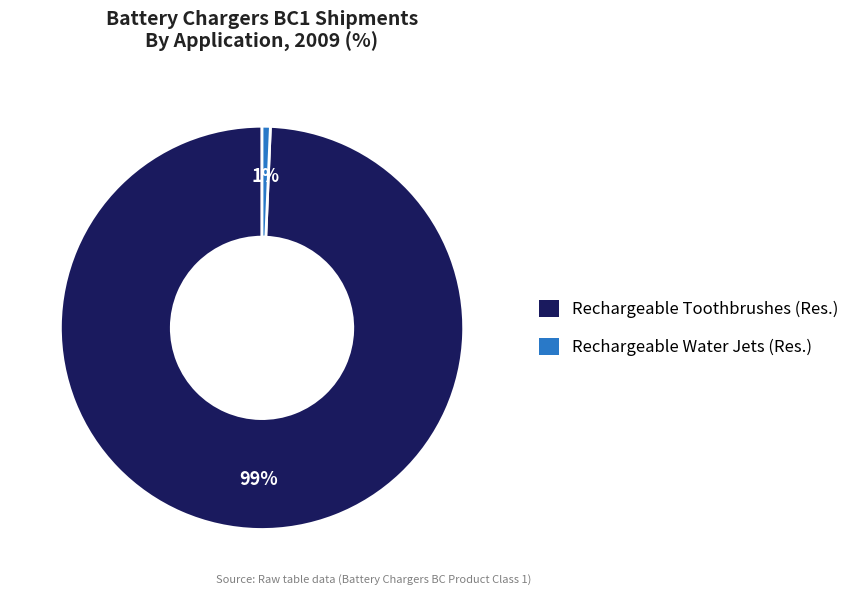

Which slice is the smallest?

Rechargeable Water Jets (Res.)